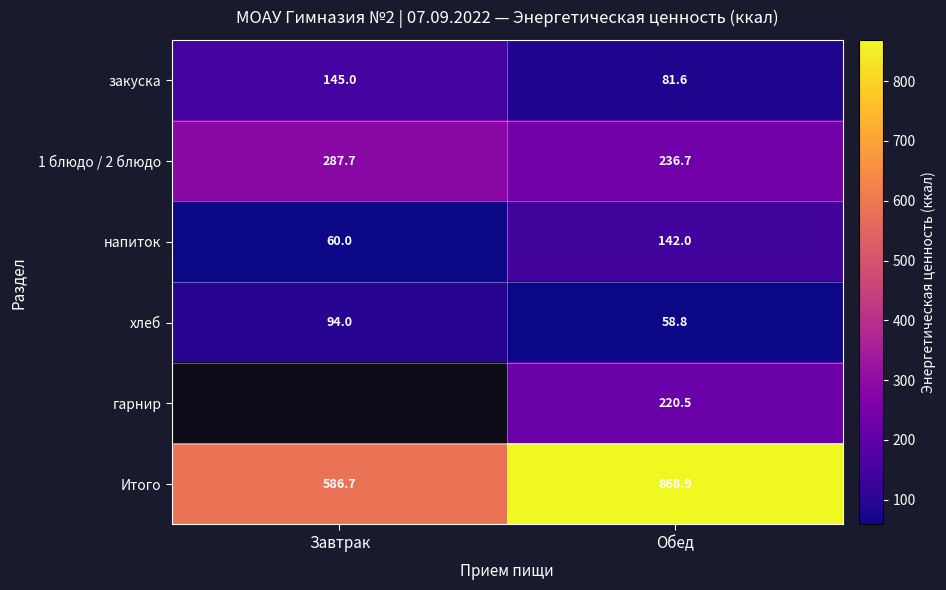

What is the difference between the 1 блюдо / 2 блюдо values at Обед and Завтрак?

51.0